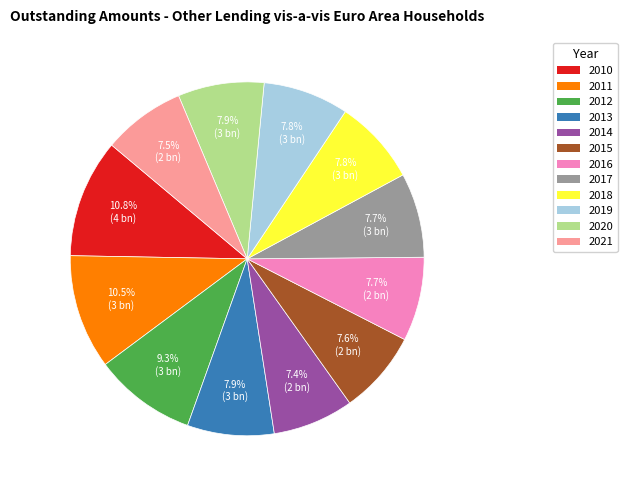

To the nearest percent, what is the average slice percentage?

8%